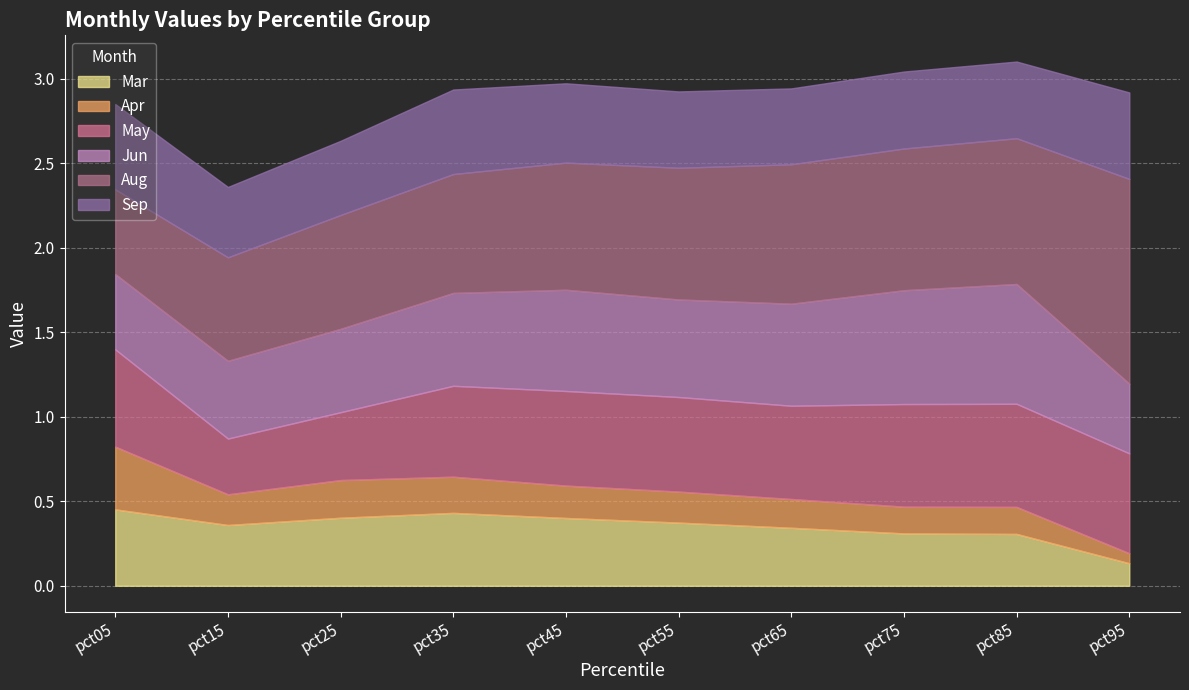

Which series has the largest total across all categories?

Aug